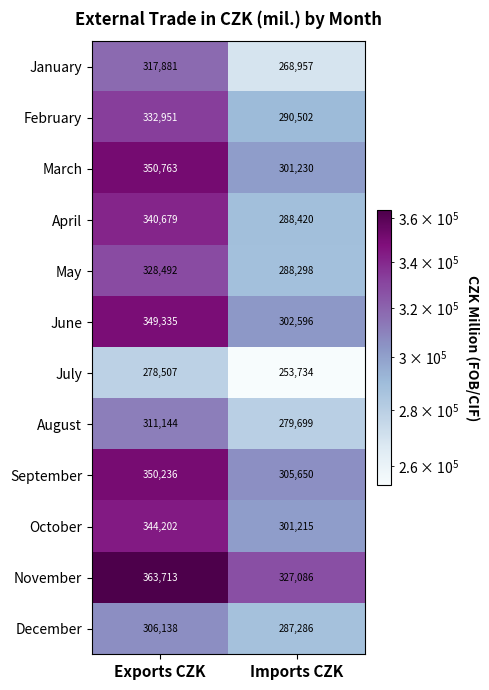

What is the smallest value displayed?

253734